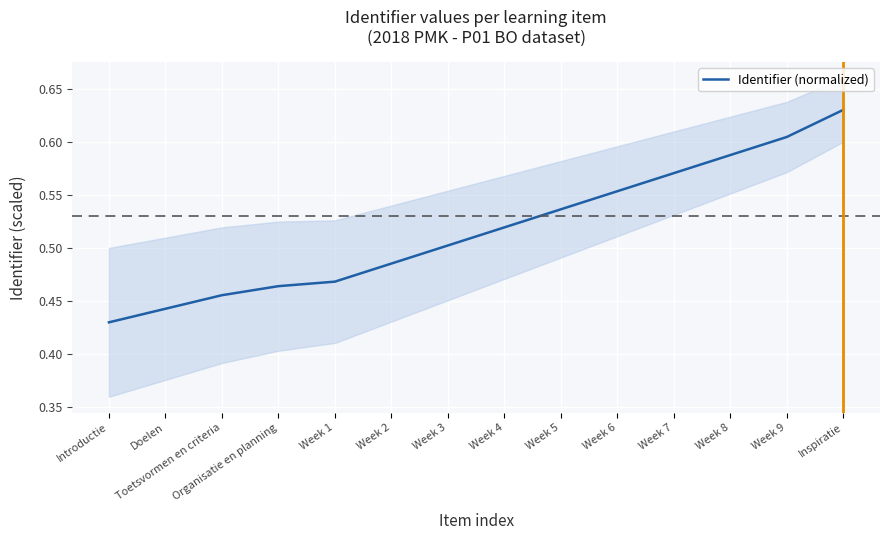

Reading left to right, transcribe all the data shown in this chart.

Introductie=0.4	Doelen=0.4	Toetsvormen en criteria=0.5	Organisatie en planning=0.5	Week 1=0.5	Week 2=0.5	Week 3=0.5	Week 4=0.5	Week 5=0.5	Week 6=0.6	Week 7=0.6	Week 8=0.6	Week 9=0.6	Inspiratie=0.6